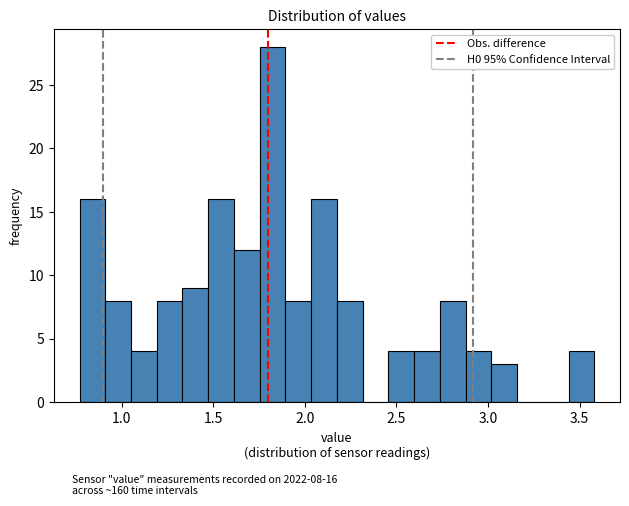

Read against the x-axis, roughly where is the centre of the tallest bar?

1.80